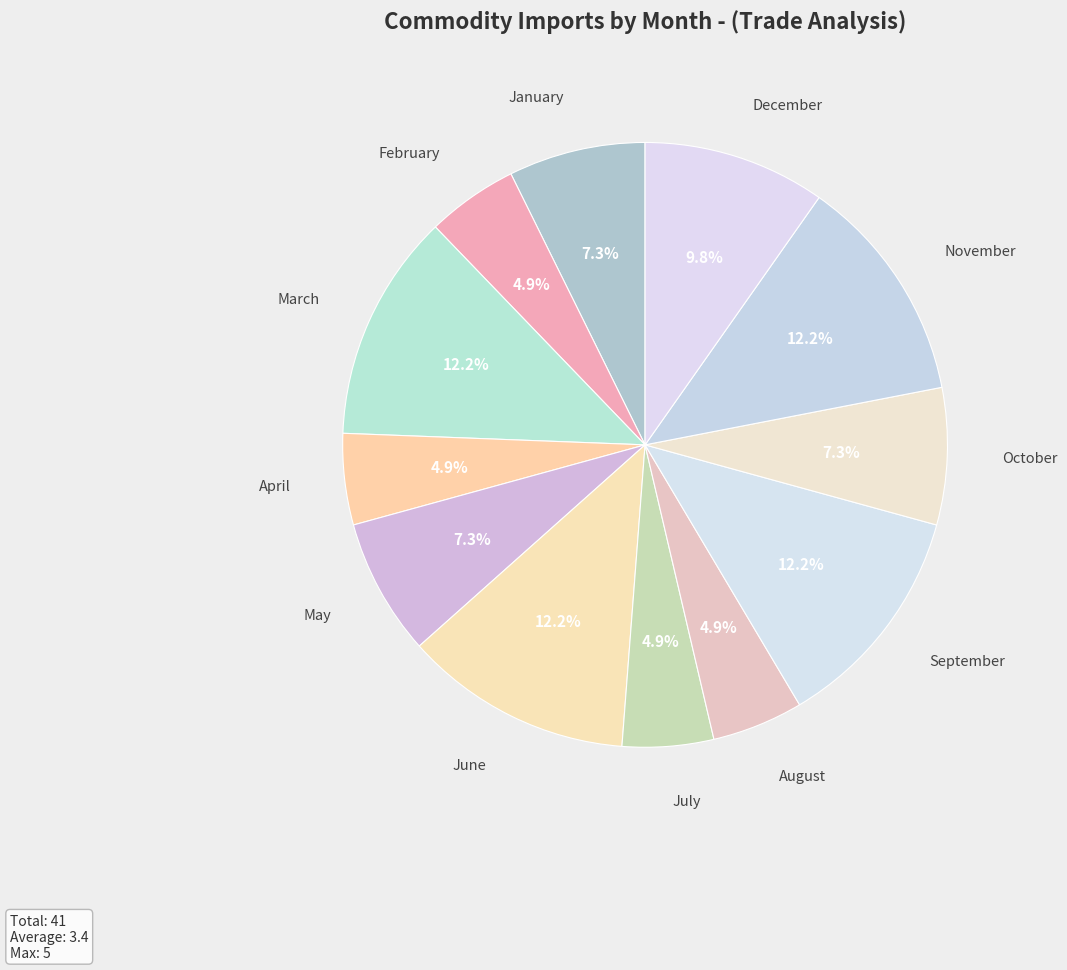

How much of the chart is everything except May?

92.7%